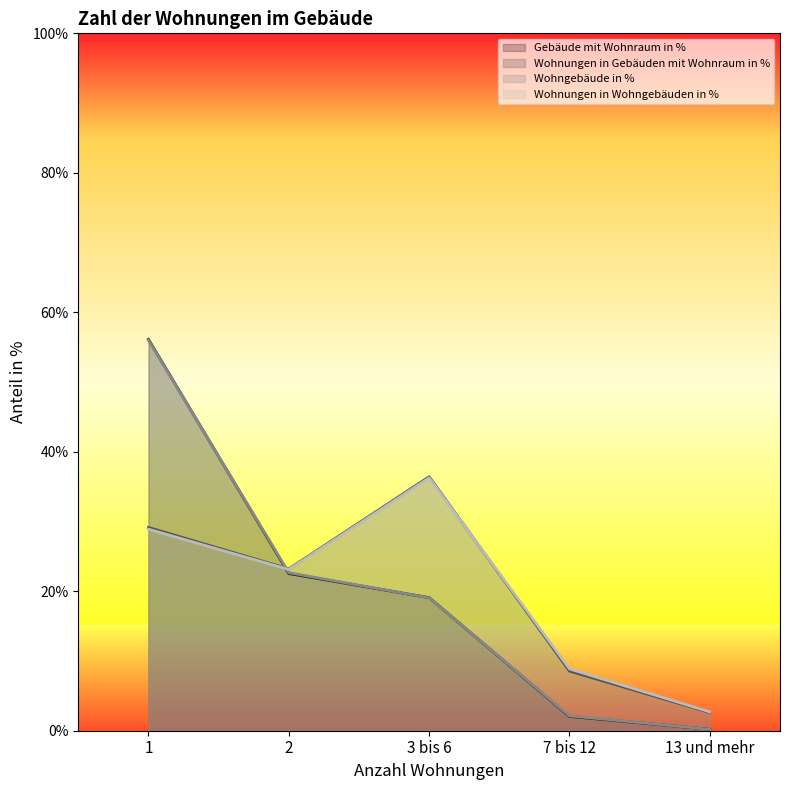

What is the minimum value shown in the chart?

0.2